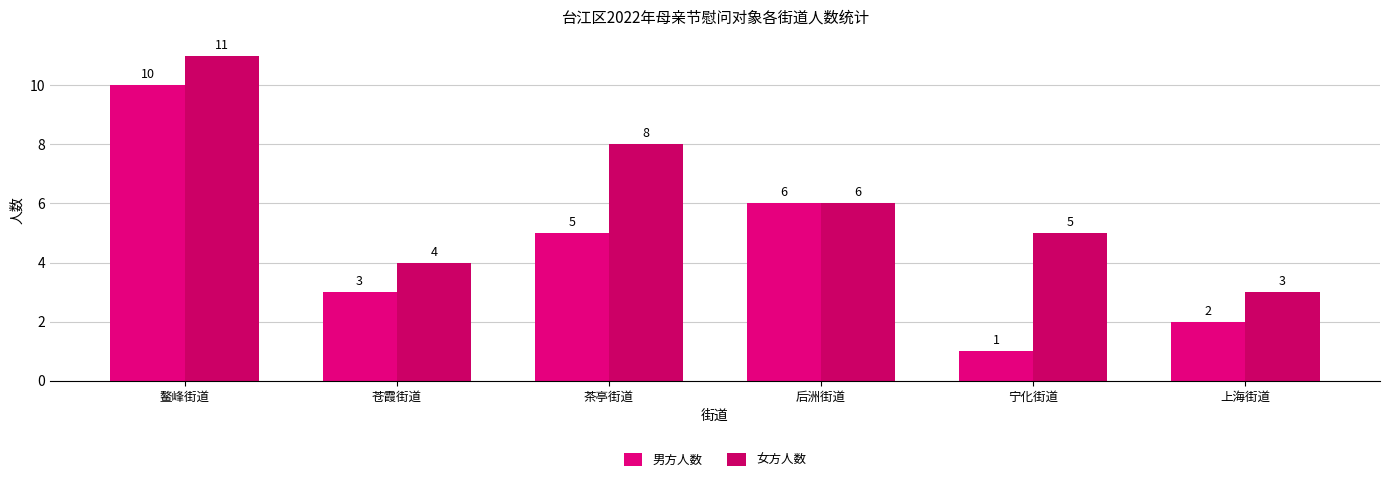

How many bars are there in each group?

2